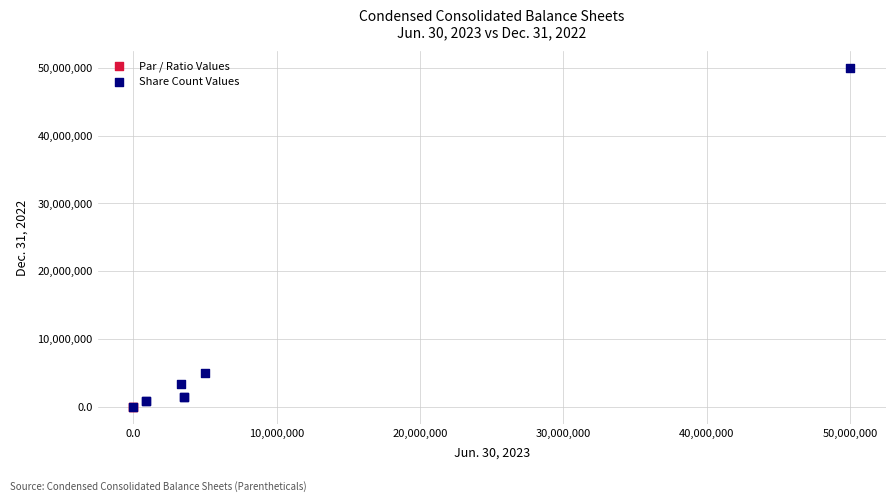

What are all the series names shown in the legend?

Par / Ratio Values, Share Count Values